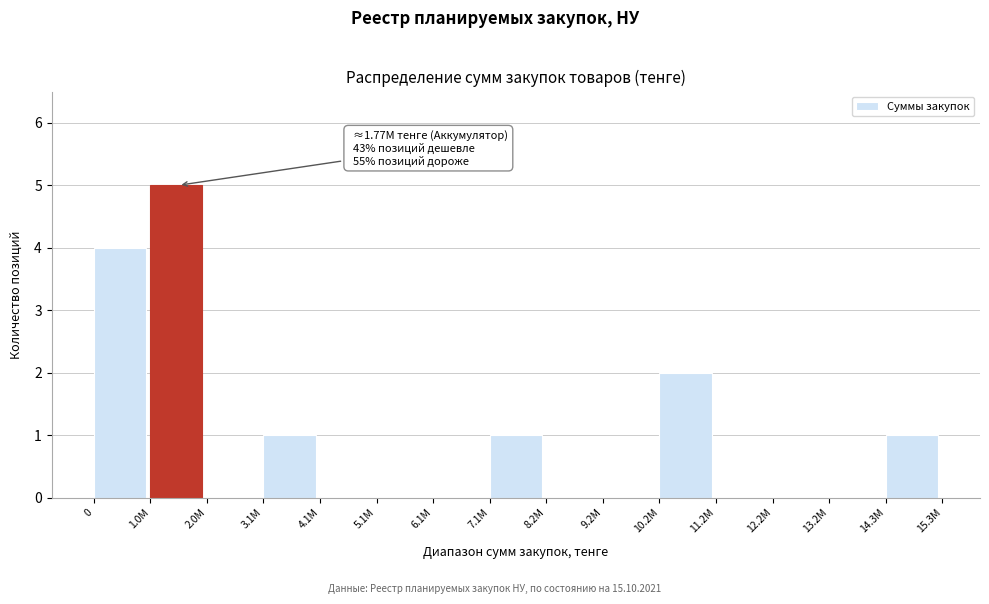

Reading right to left, what are all the values shown in this chart?

14.3M=1	13.2M=0	12.2M=0	11.2M=0	10.2M=2	9.2M=0	8.2M=0	7.1M=1	6.1M=0	5.1M=0	4.1M=0	3.1M=1	2.0M=0	1.0M=5	0=4